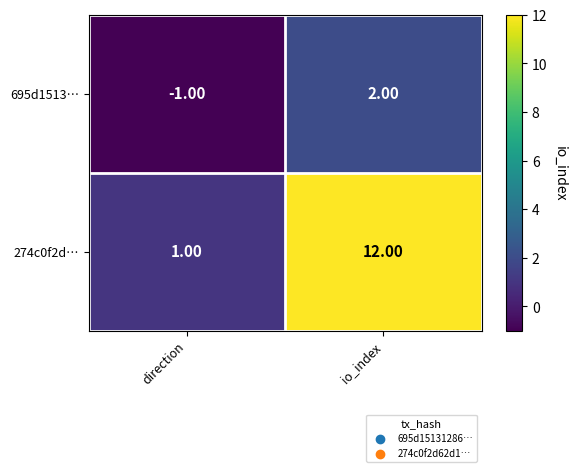

What is the sum of all 274c0f2d… values?

13